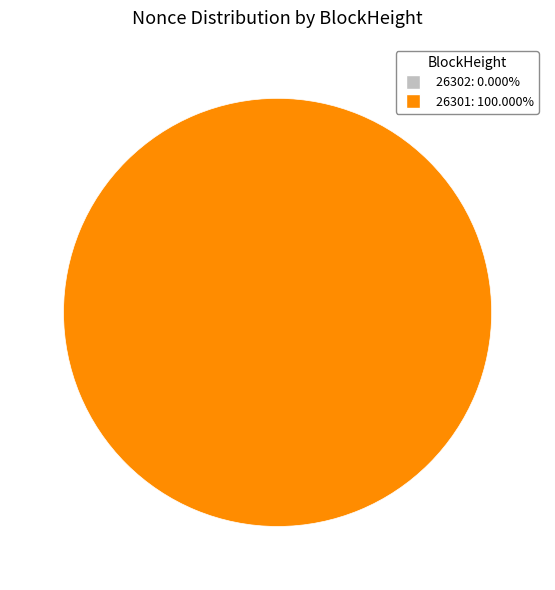

How many segments does this pie chart have?

2